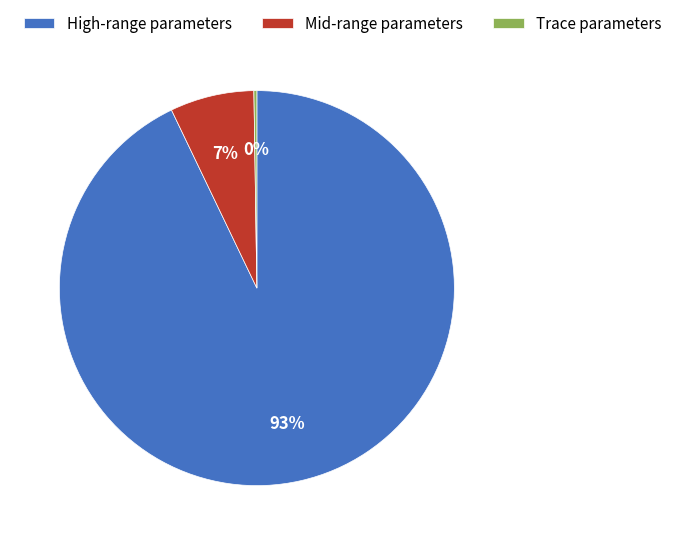

Which slice represents more than half of the pie?

High-range parameters